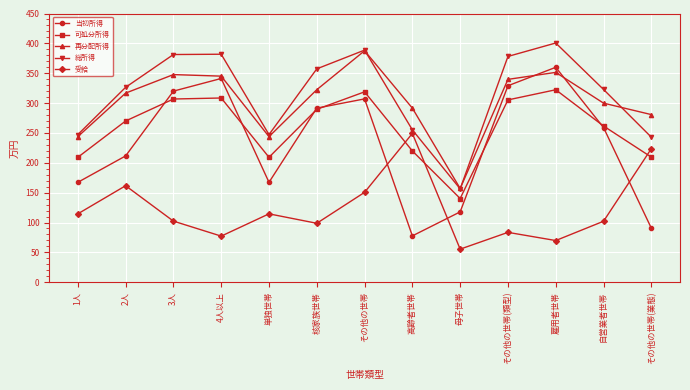

Between 3人 and 母子世帯, which series saw the biggest shift?

総所得